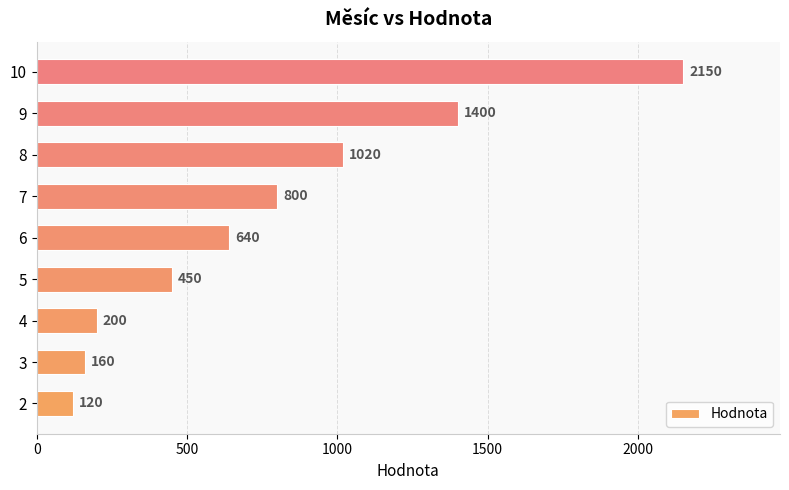

What is the difference between the maximum and second lowest values?

1990